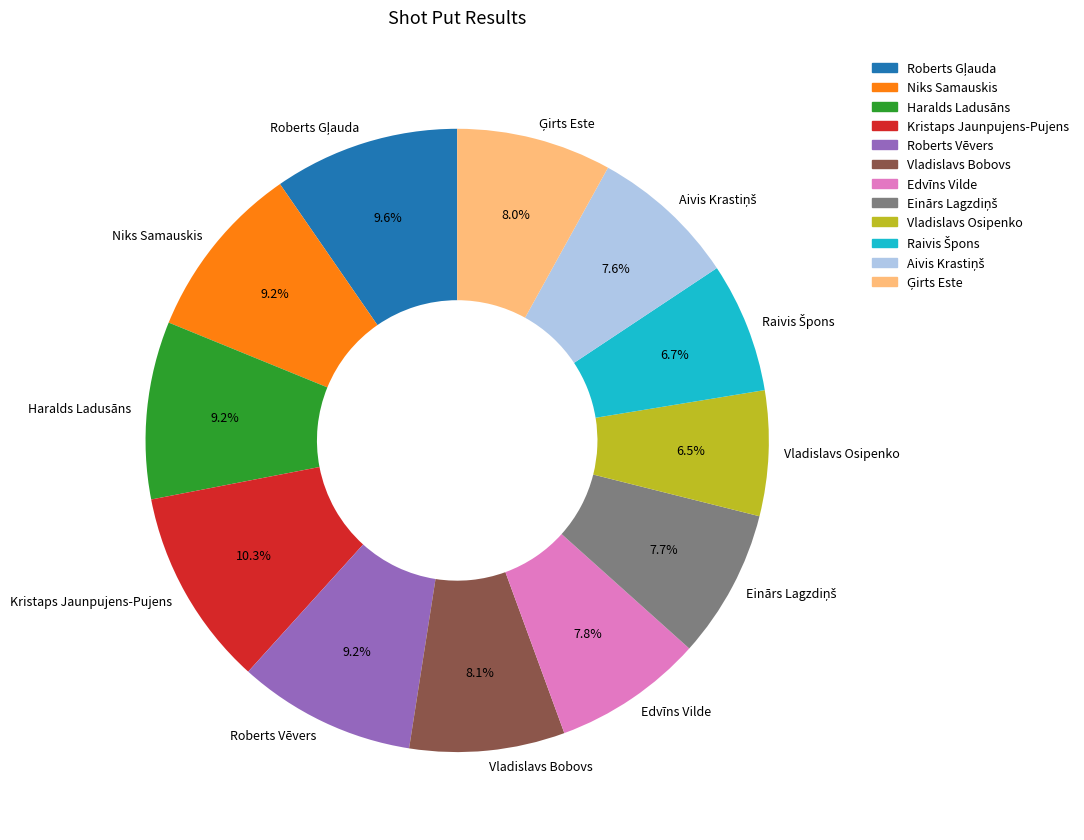

To the nearest percent, what is the average slice percentage?

8%